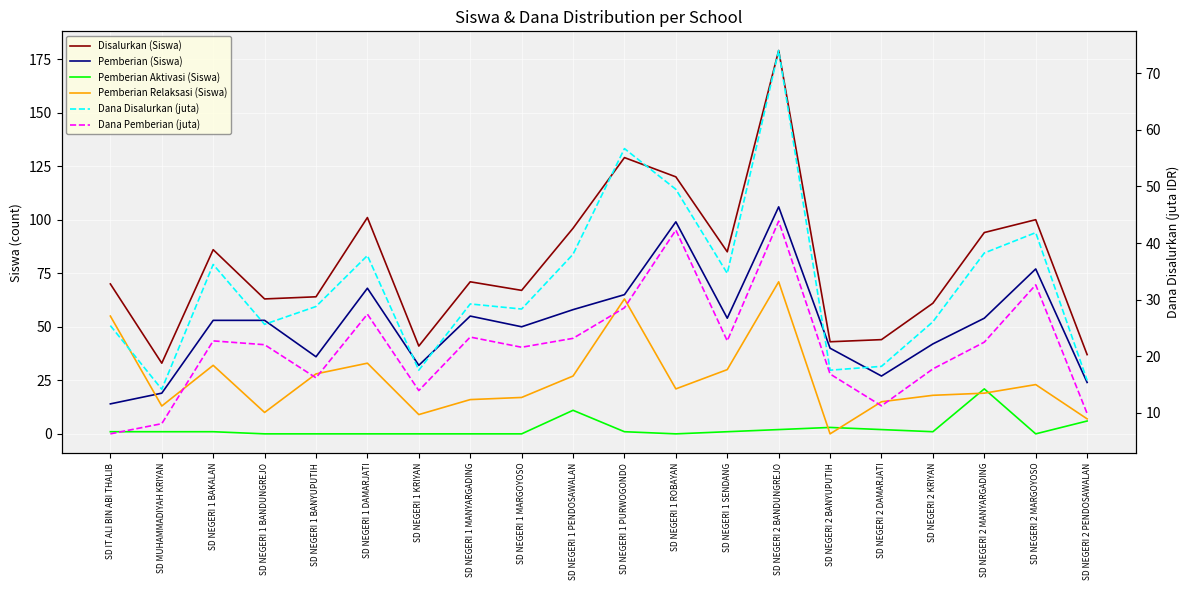

Which series has the largest total across all categories?

Disalurkan (Siswa)